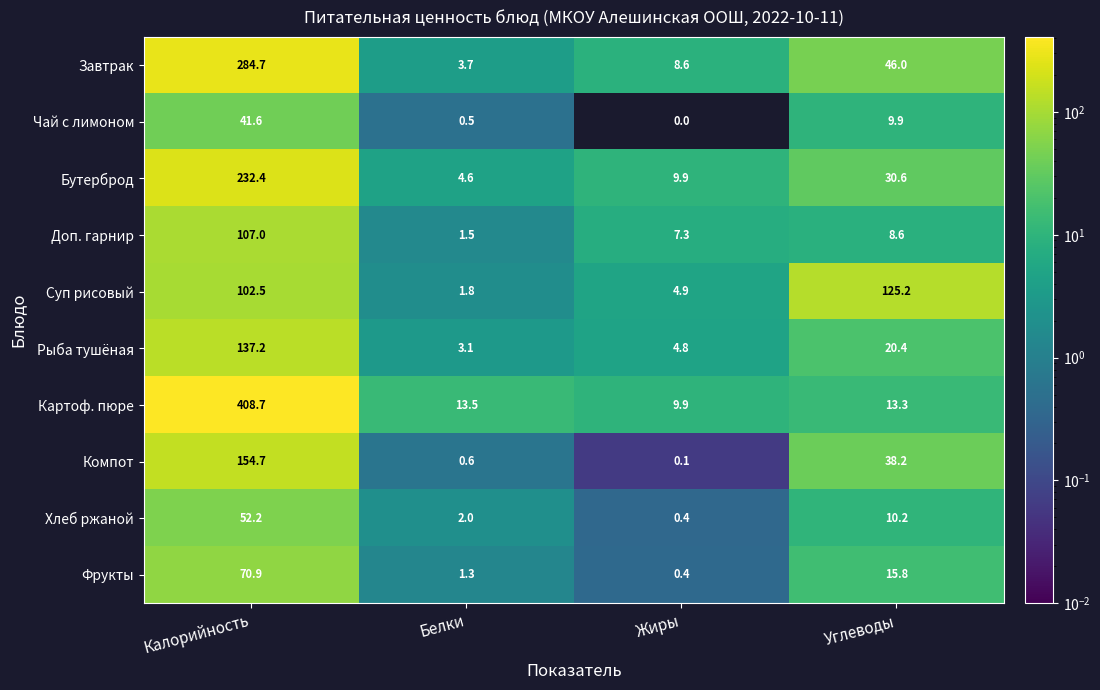

Read the Чай с лимоном value at Калорийность.

41.6